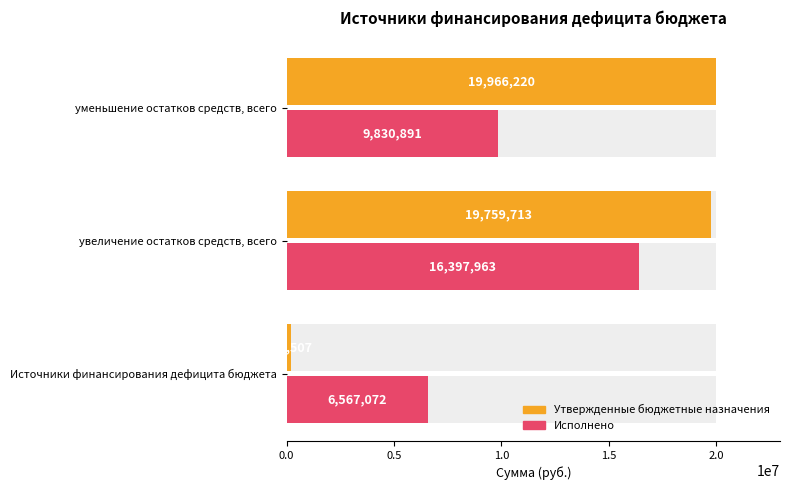

What is the difference between the second highest and minimum values in the Утвержденные бюджетные назначения series?

19553206.0